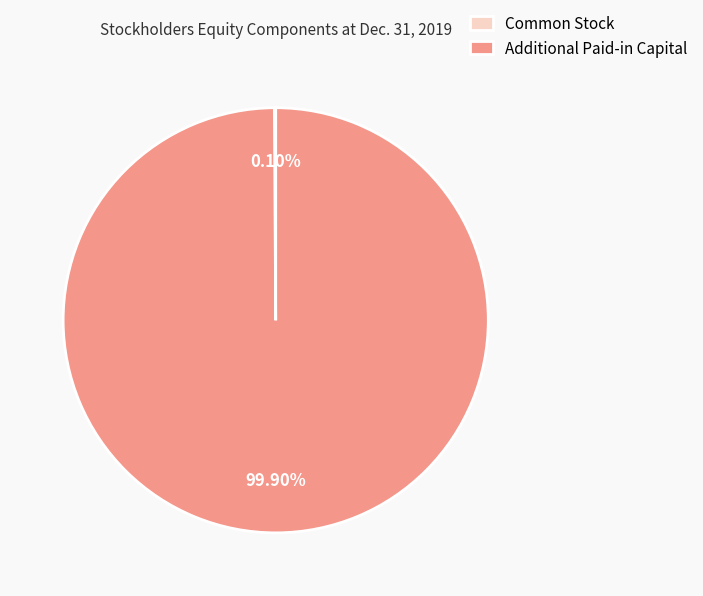

Does any single category account for the majority?

Yes